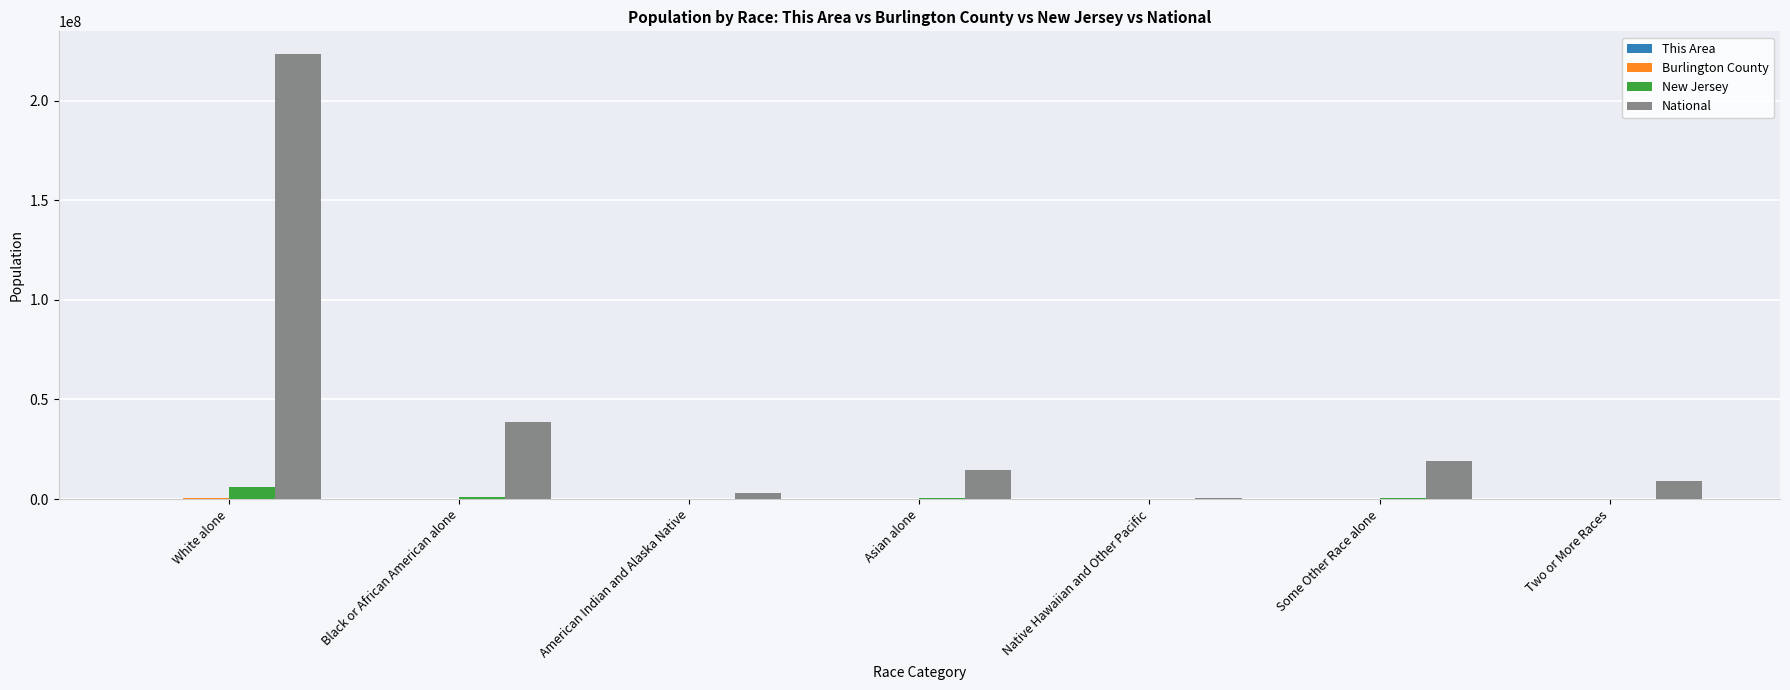

At which category is the sum across all series the highest?

White alone